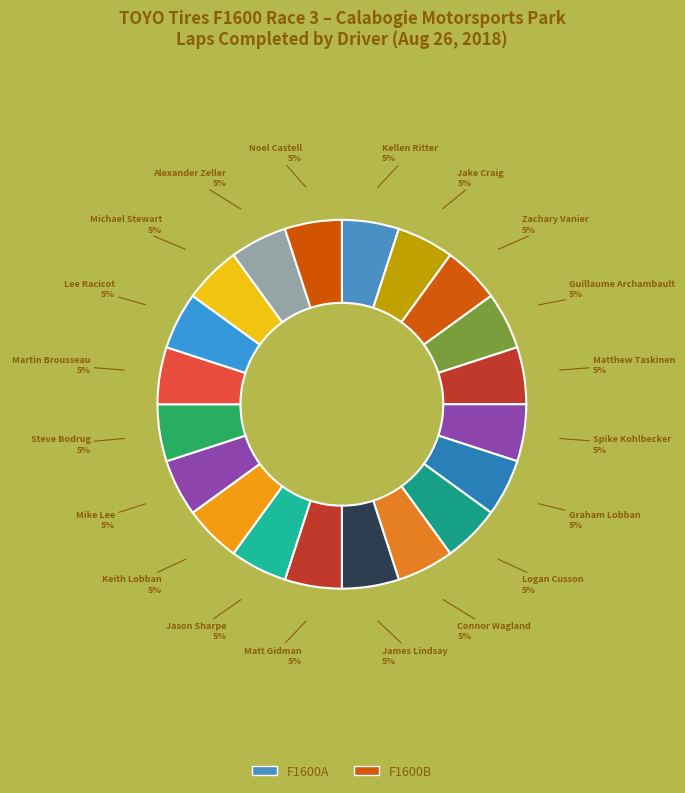

To the nearest percent, what is the average slice percentage?

5%